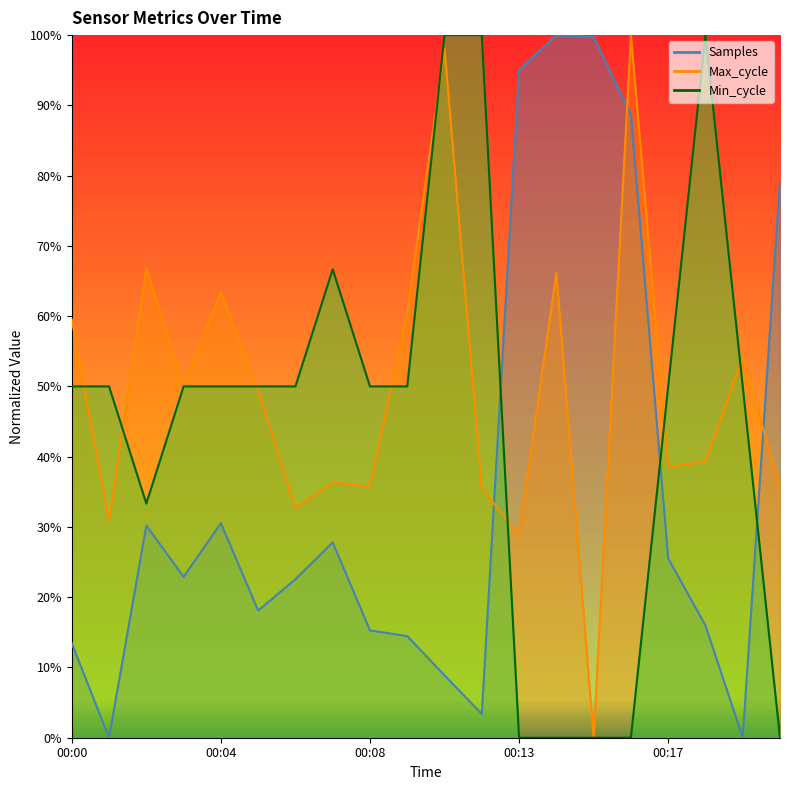

In Samples, how many points are lower than both neighbors (excluding endpoints)?

5